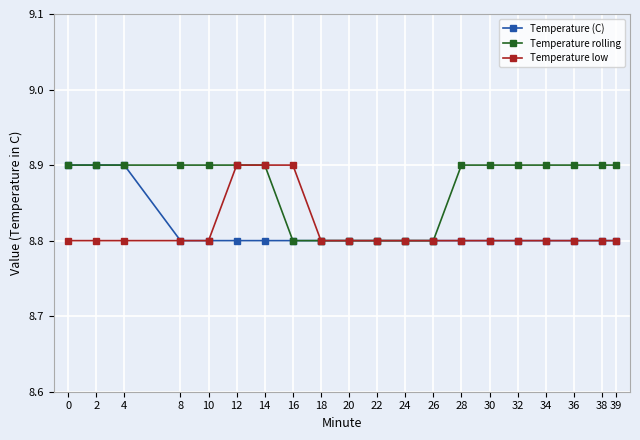

At how many categories does at least one series exceed 8?

20